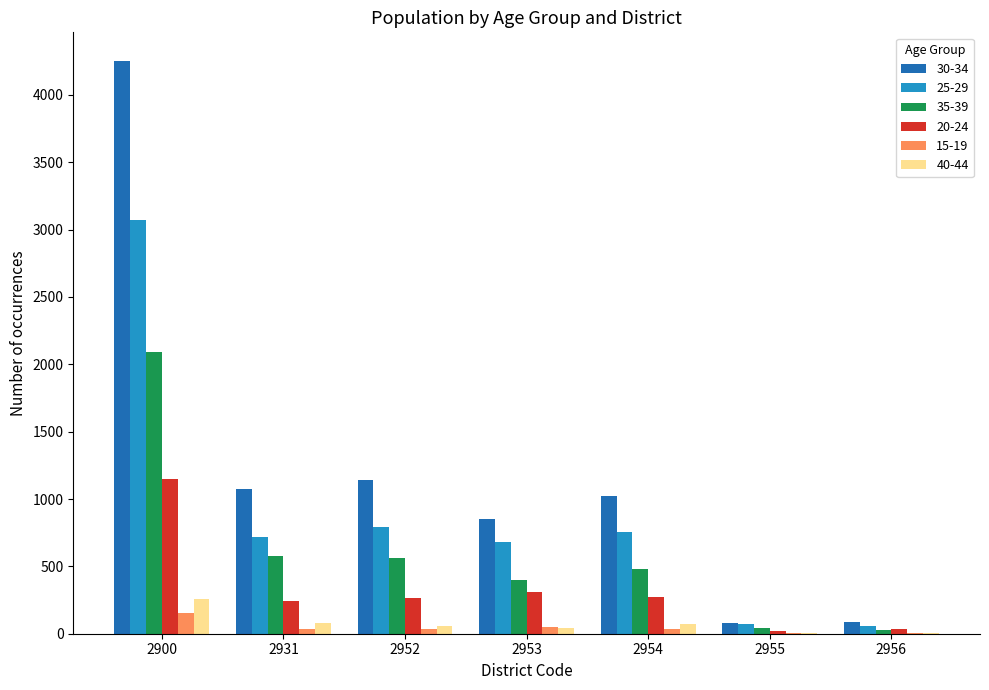

The 30-34 series shows 277 at 2954. True or false?

False